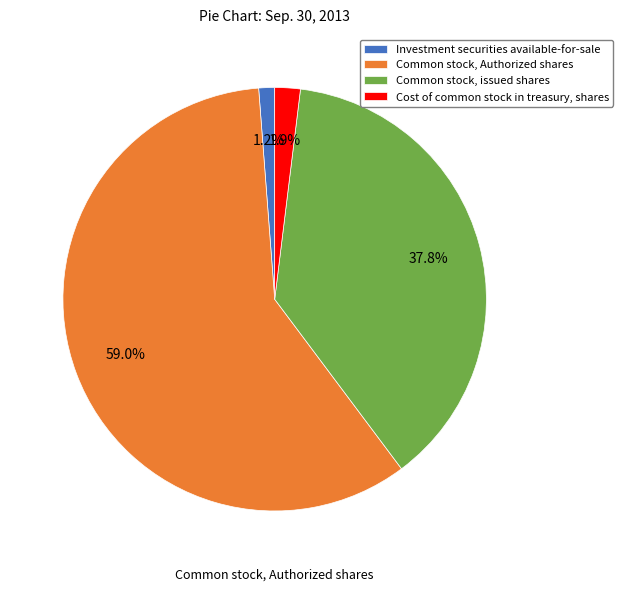

What is the total percentage of Common stock, issued shares and Investment securities available-for-sale?

39.0%